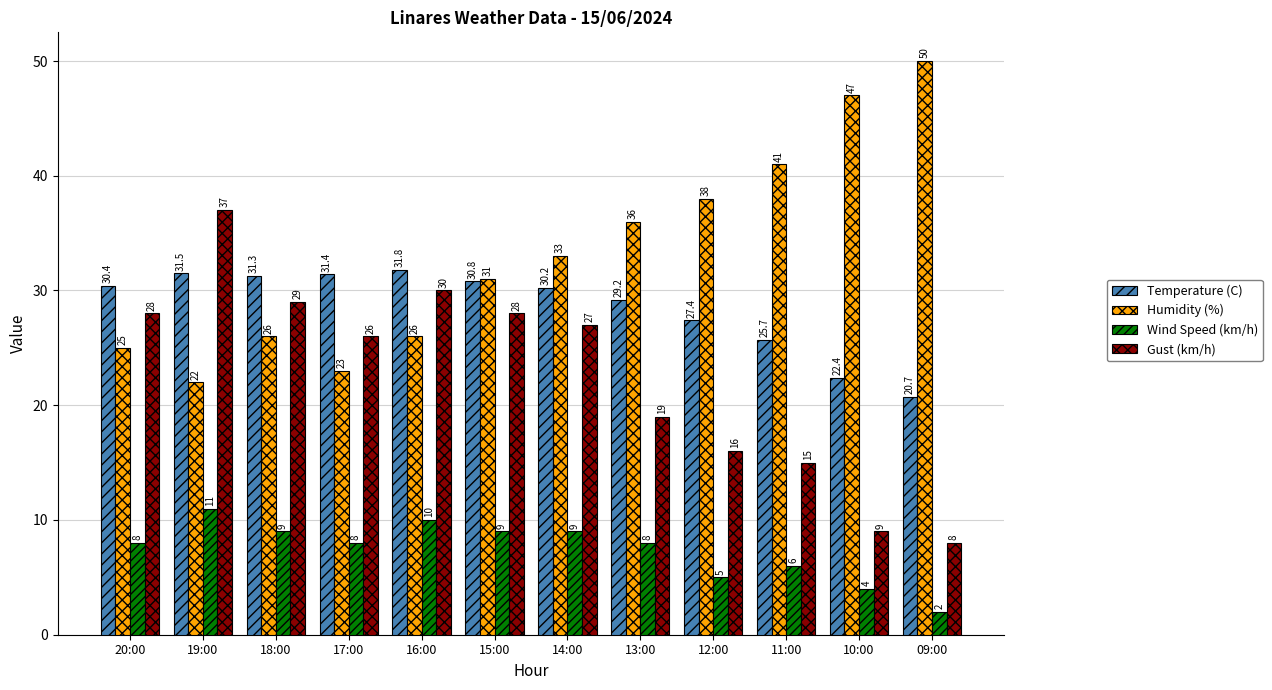

Rank the series by their average value, from highest to lowest.

Humidity (%), Temperature (C), Gust (km/h), Wind Speed (km/h)